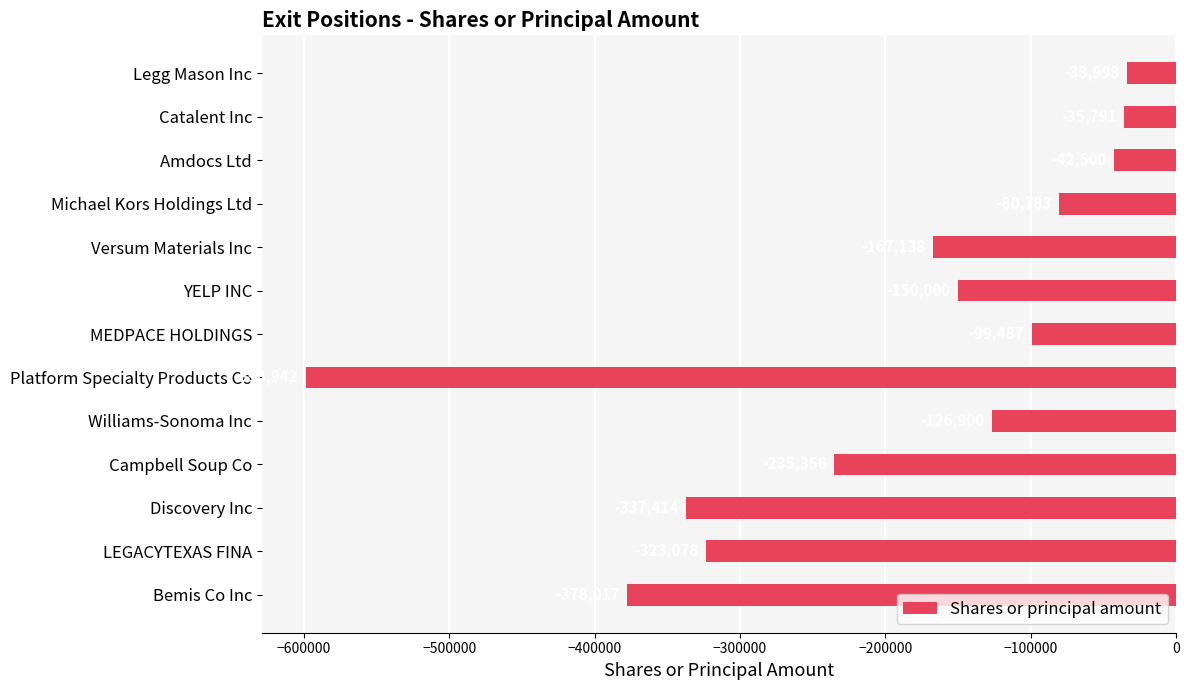

What is the difference between the maximum and minimum values?

564949